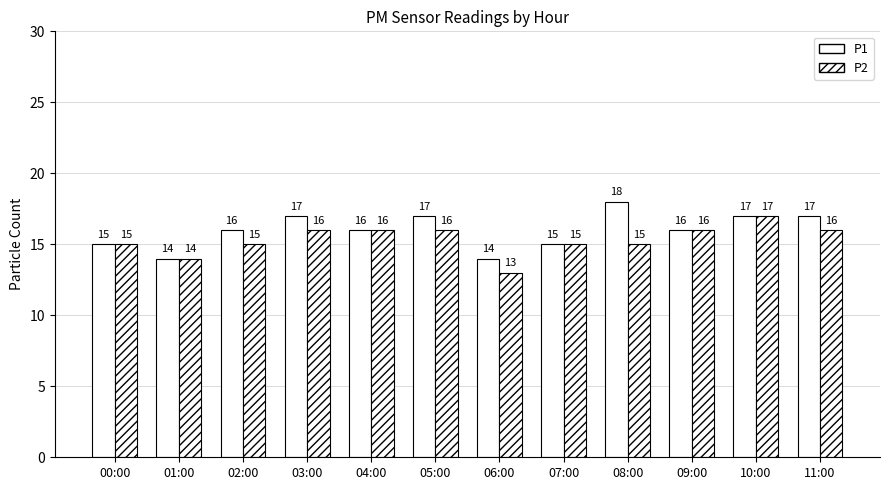

What is the maximum value shown in the chart?

18